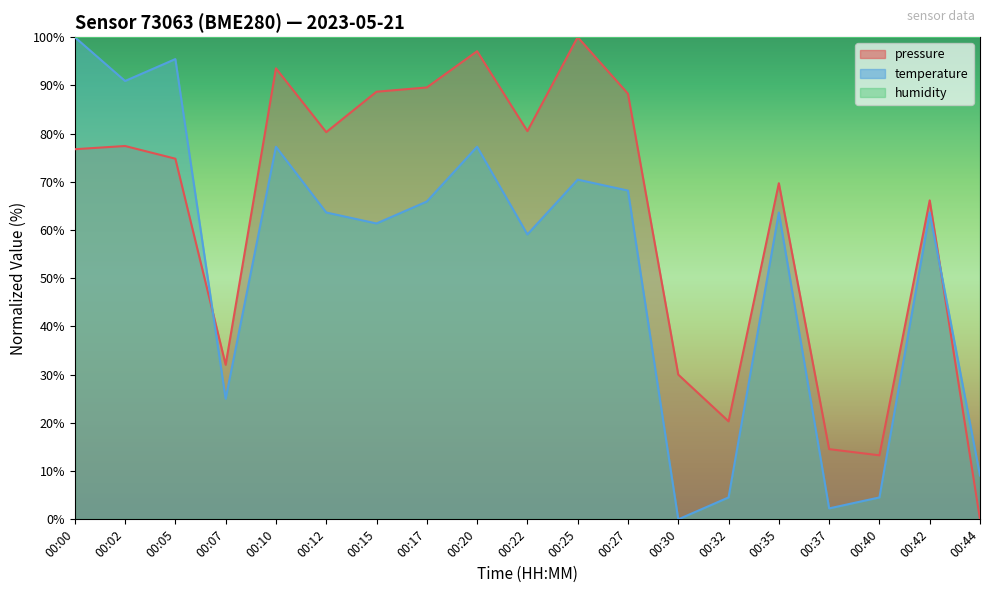

What is the difference between the highest and lowest values at 00:12?

36.4